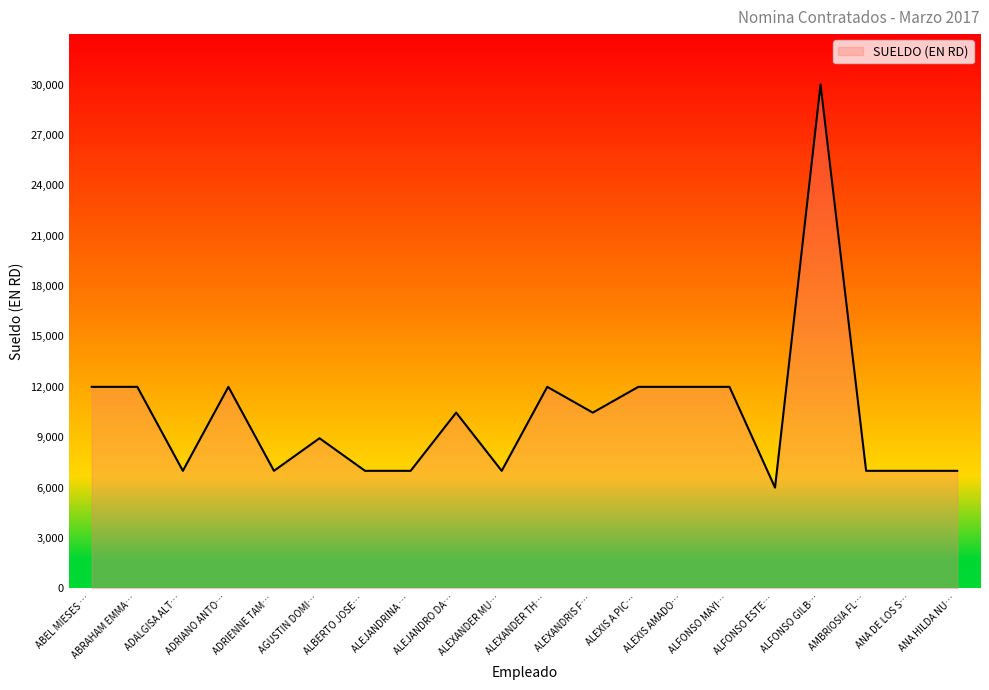

The chart shows a value of 7000 at ANA DE LOS S…. True or false?

True